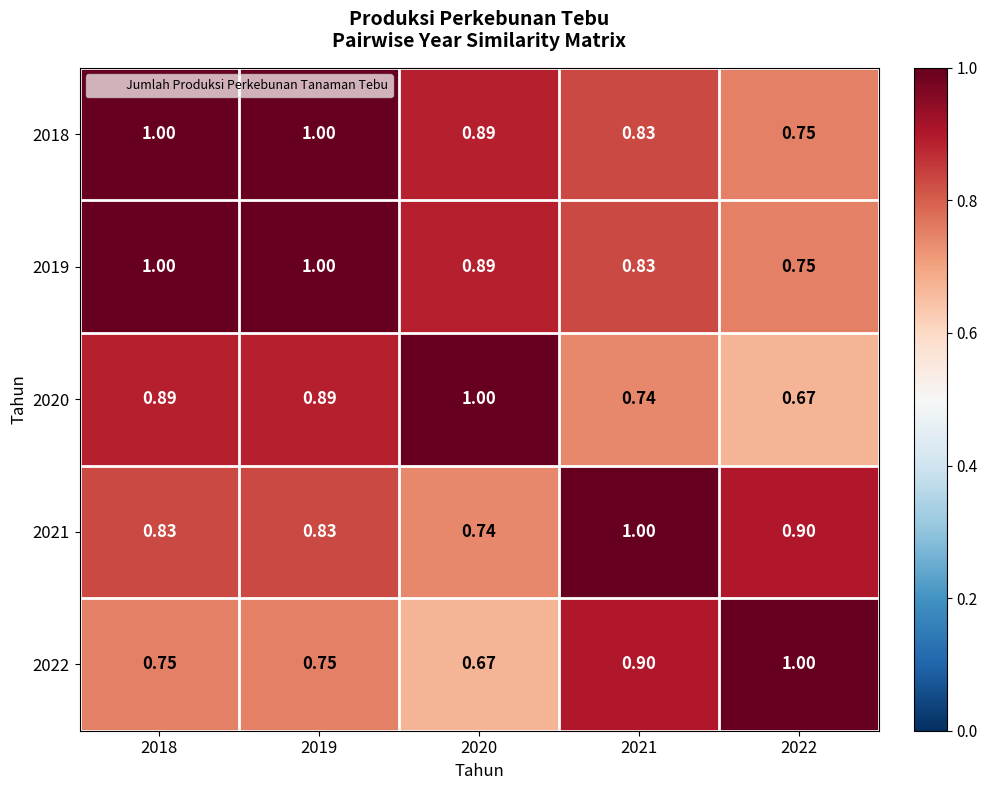

Is the value of 2018 at 2021 greater than the value of 2020 at 2021?

Yes